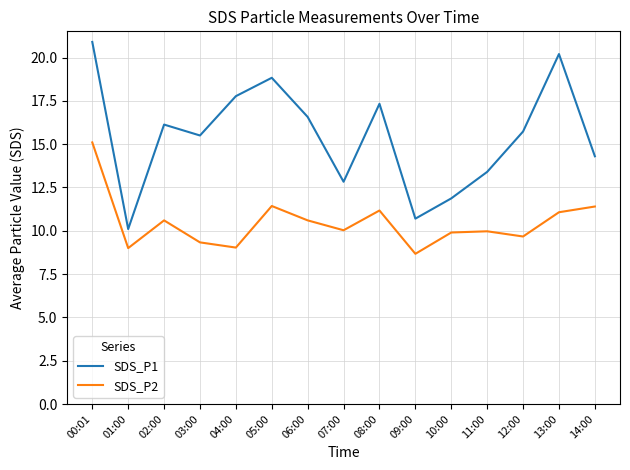

What is the average value of the SDS_P2 series?

10.5